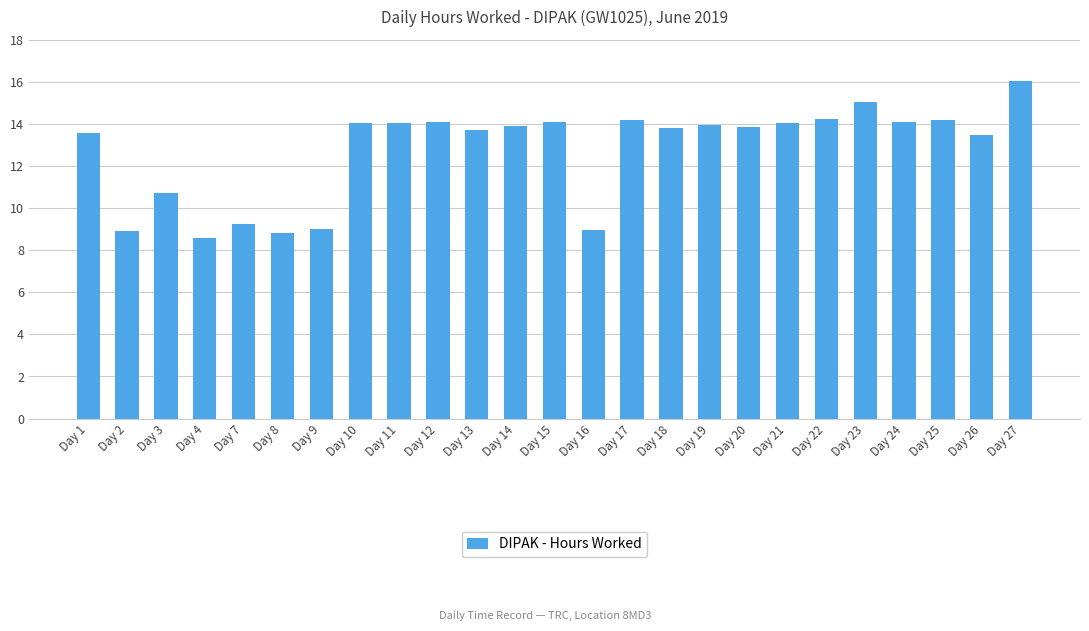

True or false: the data shows 13.9 at Day 20.

True